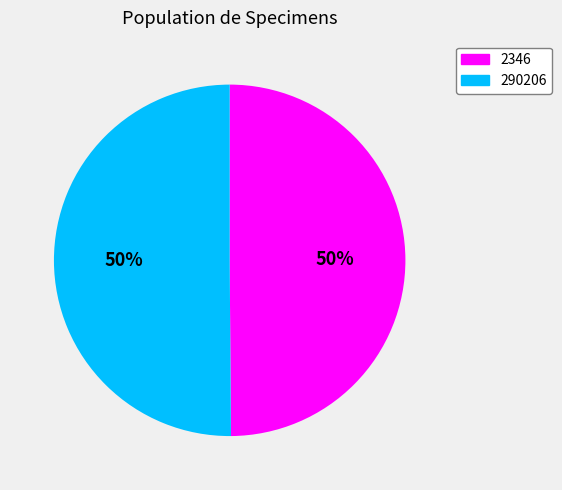

To the nearest percent, what is the combined percentage of 290206 and 2346?

100%